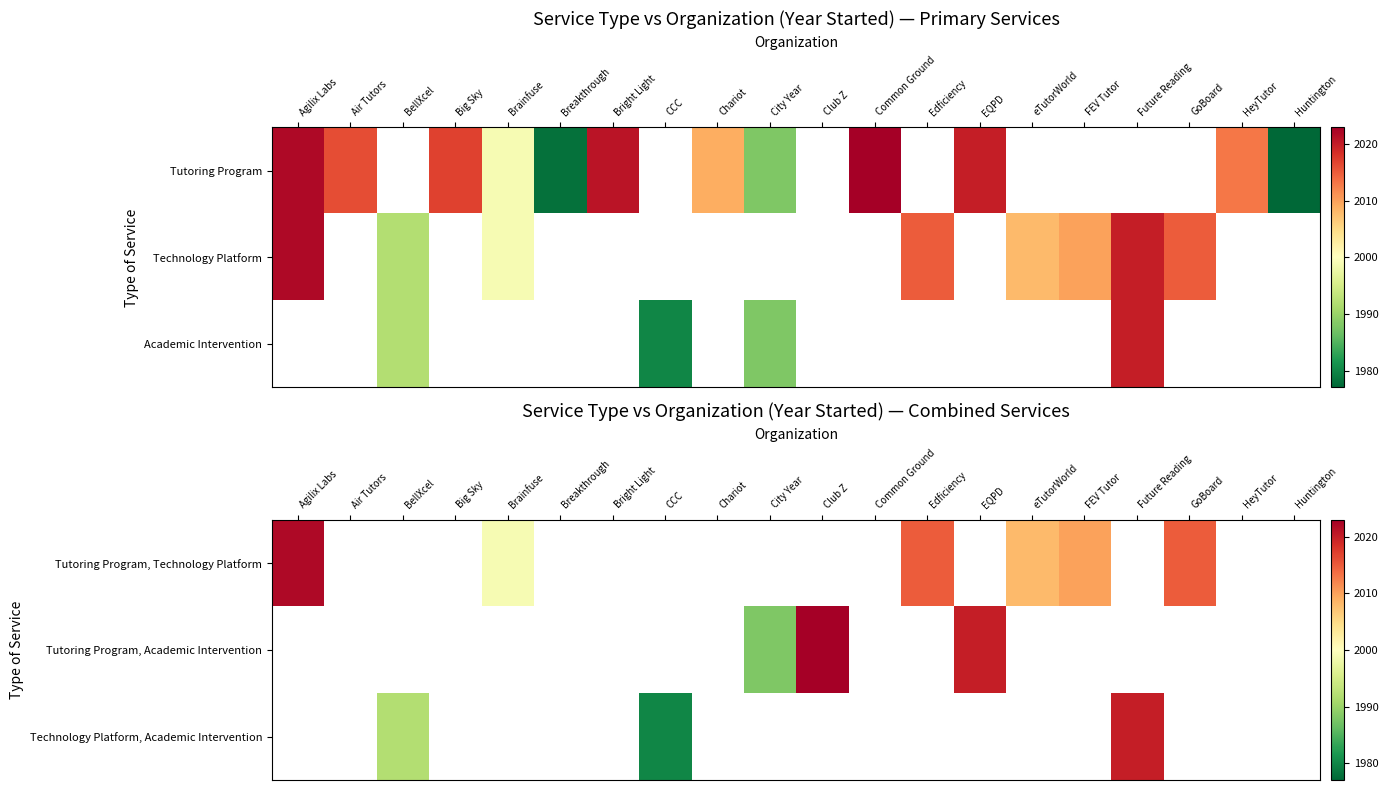

True or false: Tutoring Program, Academic Intervention has a value of -1103 at Big Sky.

False